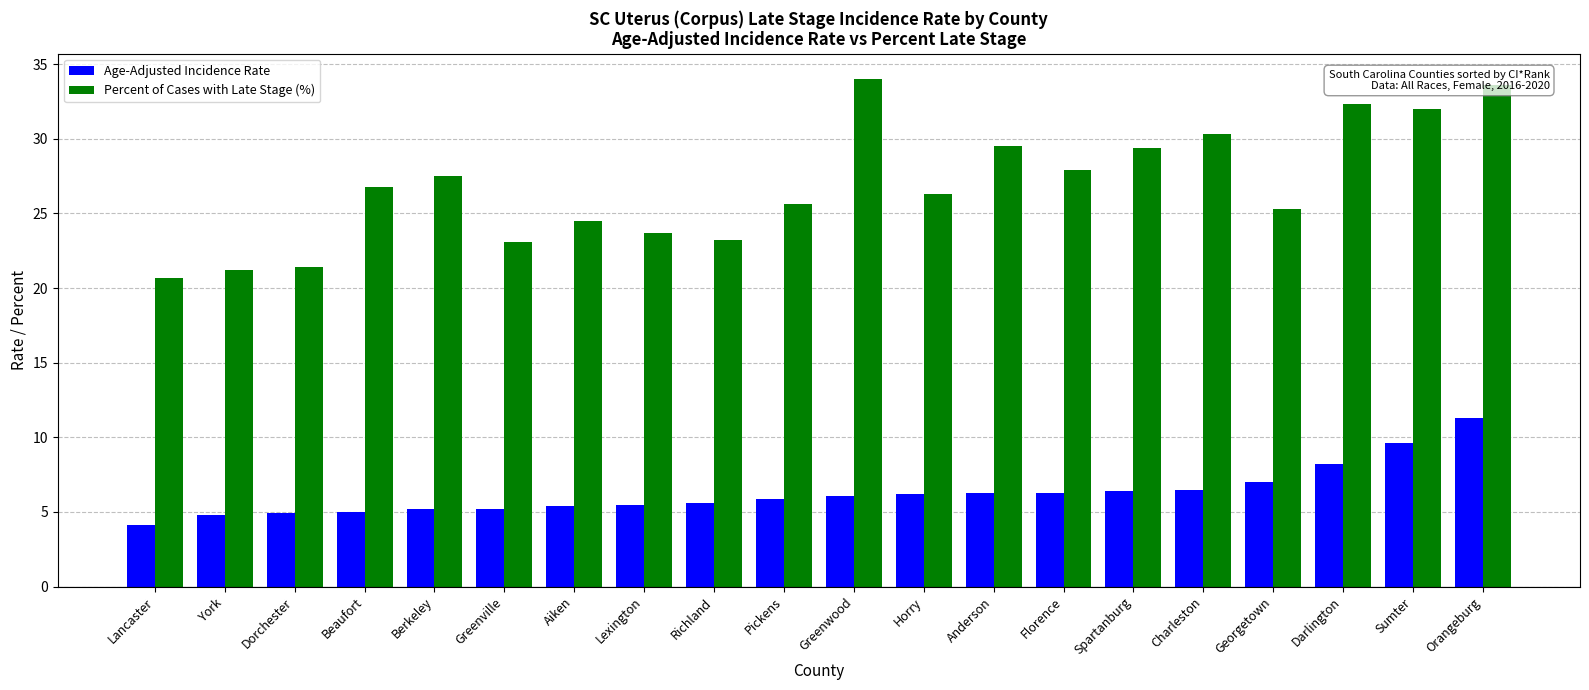

Which series has the largest total across all categories?

Percent of Cases with Late Stage (%)